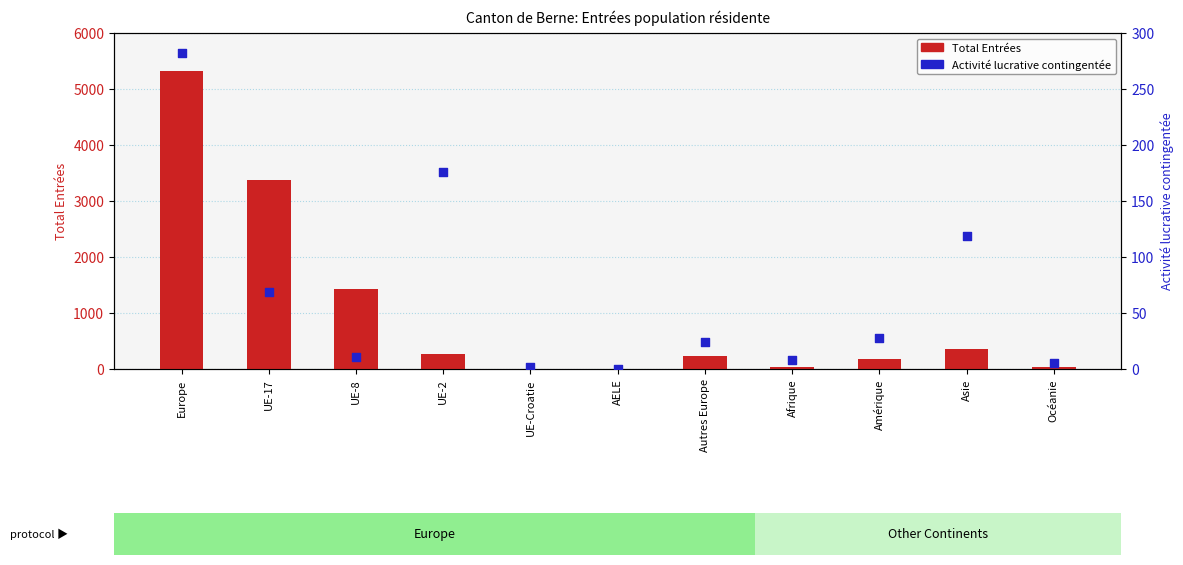

What is the total value across all series at UE-Croatie?

8